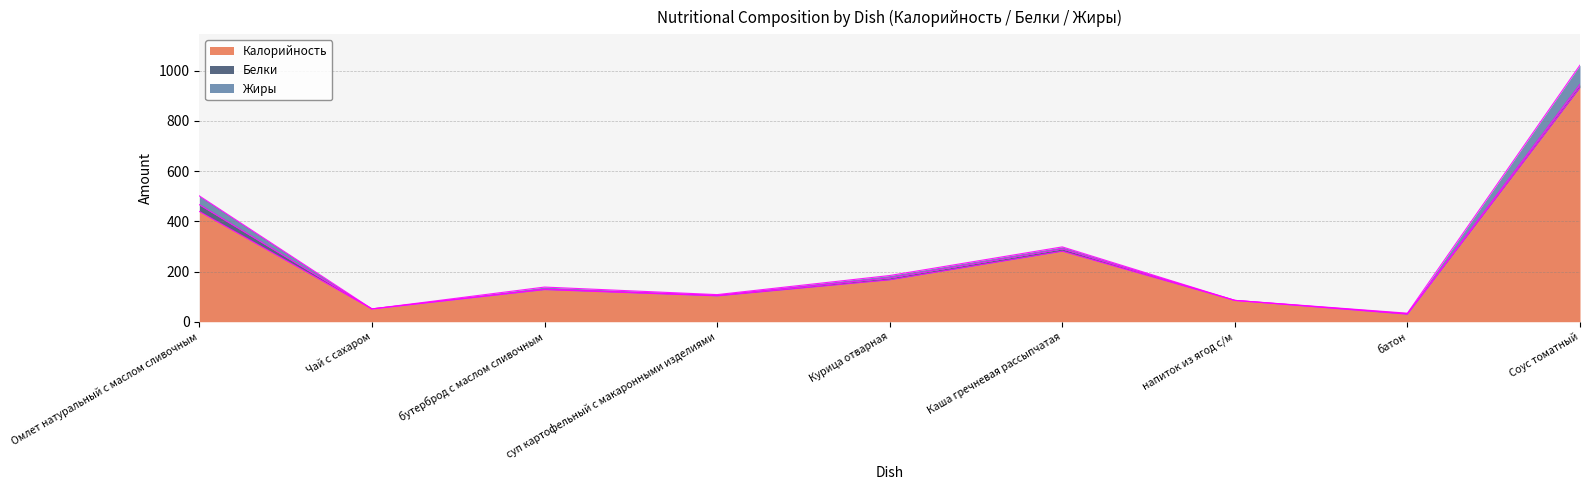

Is it true that Калорийность equals 30 at батон?

True